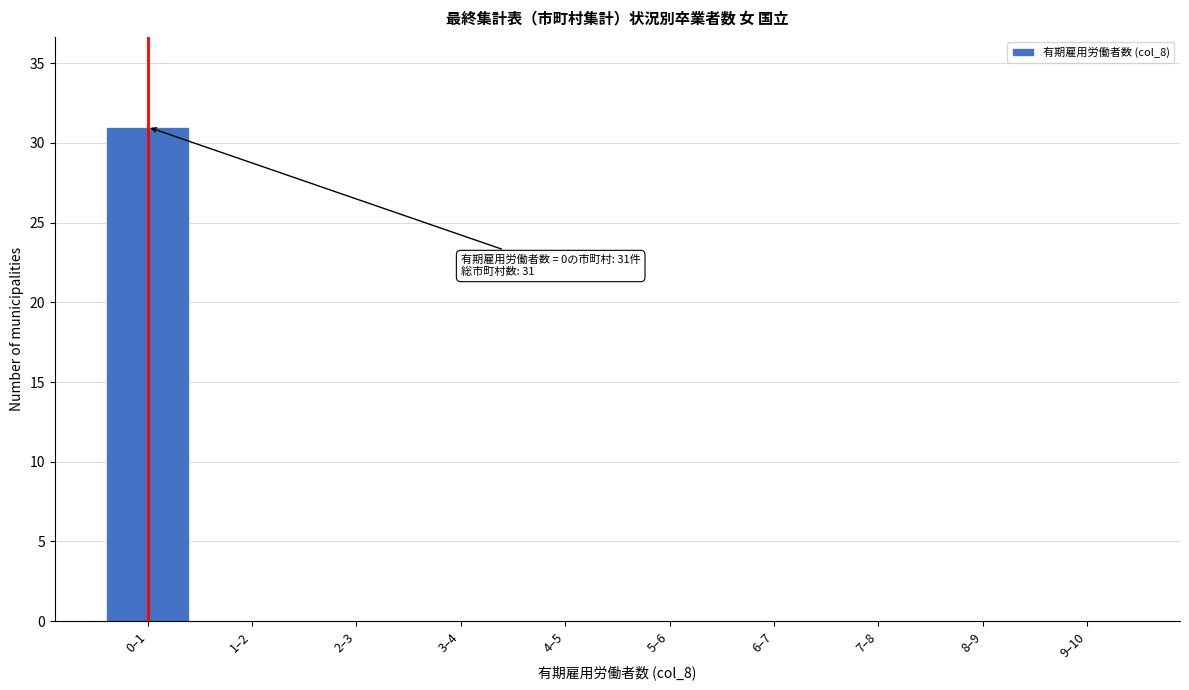

Reading right to left, what are all the values shown in this chart?

9–10=0	8–9=0	7–8=0	6–7=0	5–6=0	4–5=0	3–4=0	2–3=0	1–2=0	0–1=31